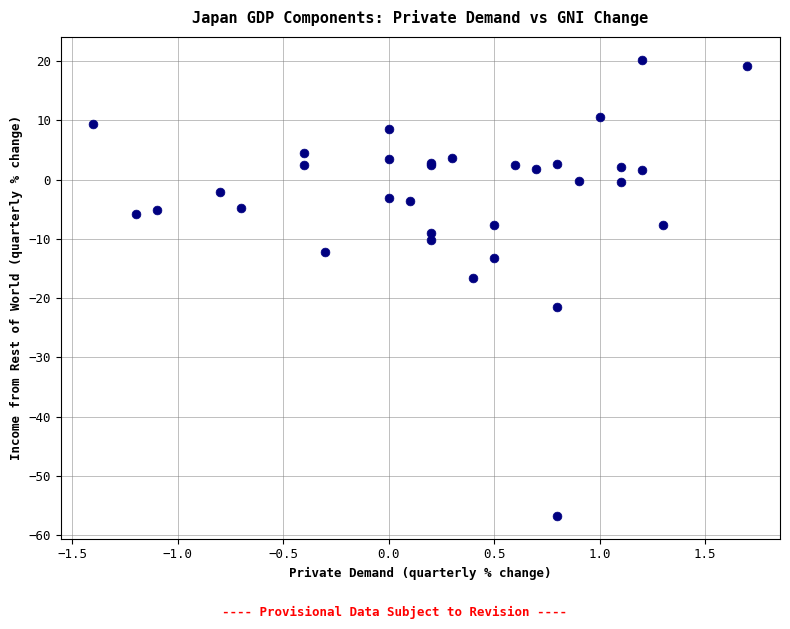

What Y value in the scatter plot is closest to -18?

-16.6